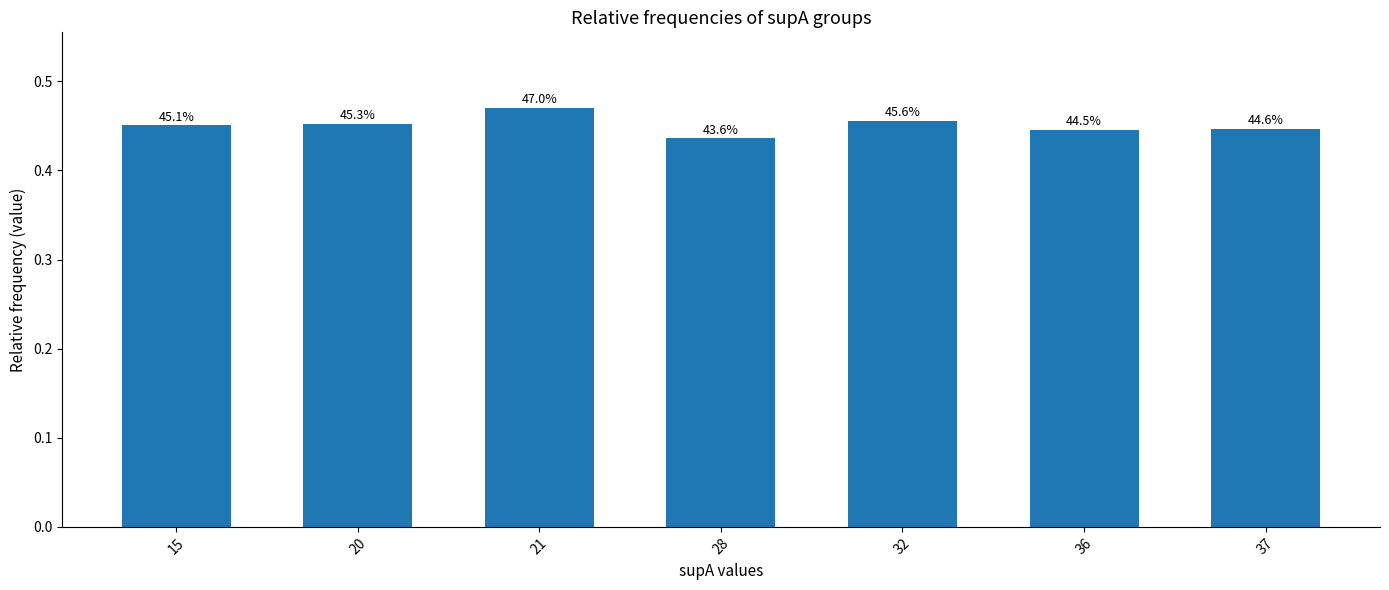

How many bars are there in total?

7